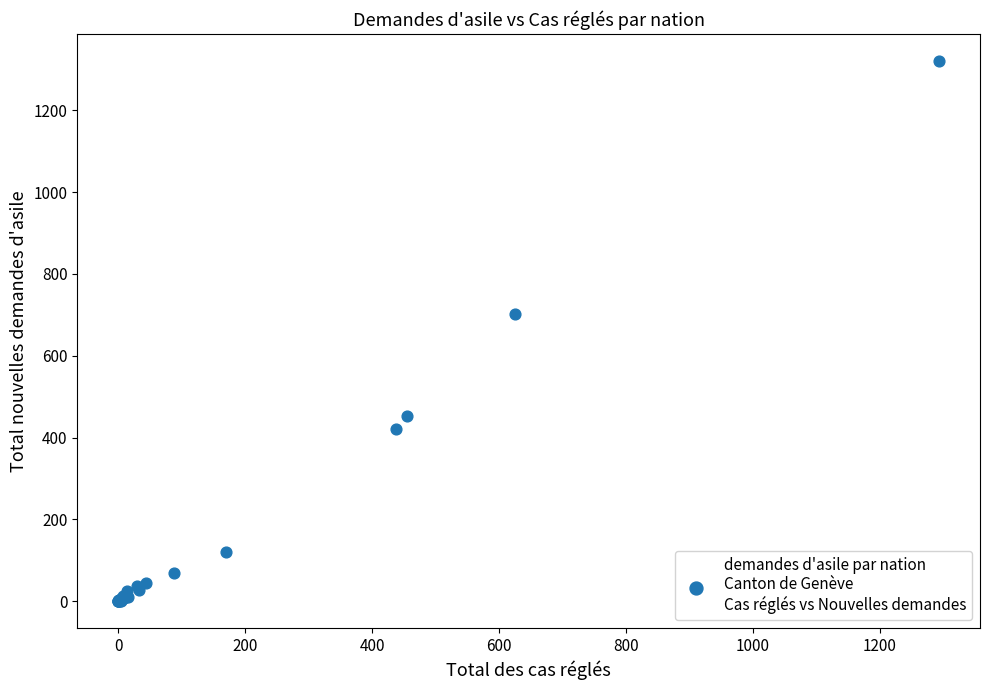

What Y value in the scatter plot is closest to 660?

702